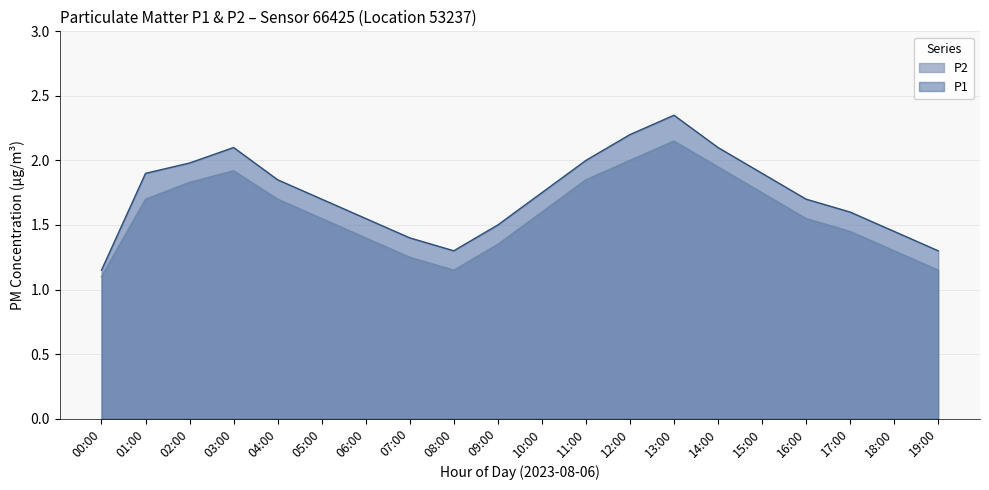

Is it true that the value at 07:00 is 1.2?

True